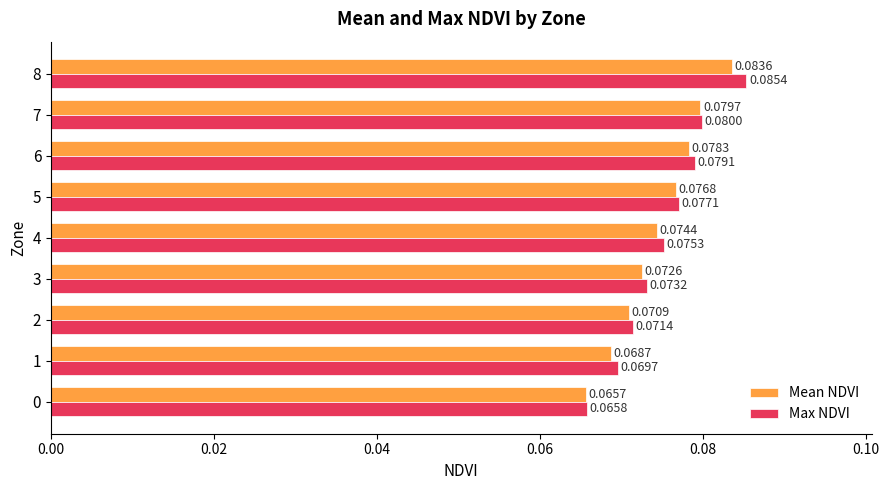

Is it true that Mean NDVI equals 0.0 at 7?

False